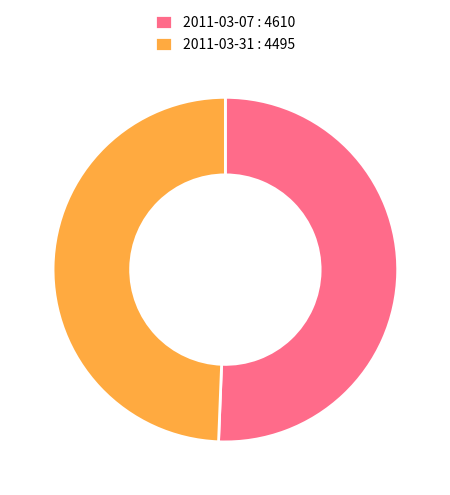

The 2011-03-07 : 4610 slice represents 51% of the pie. True or false?

True